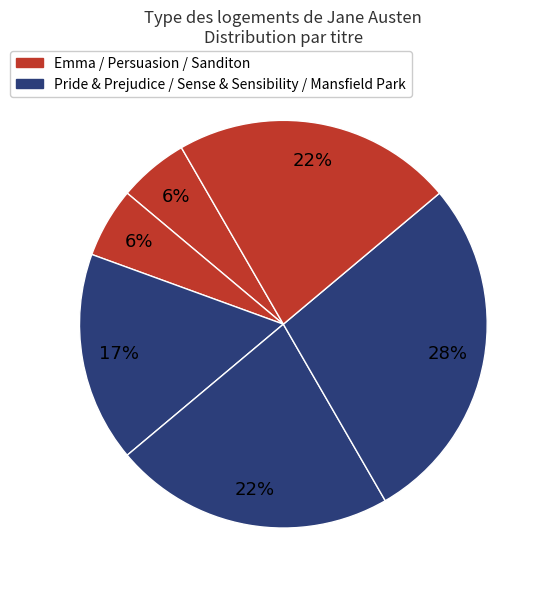

What is the smallest slice in the pie chart?

Sanditon